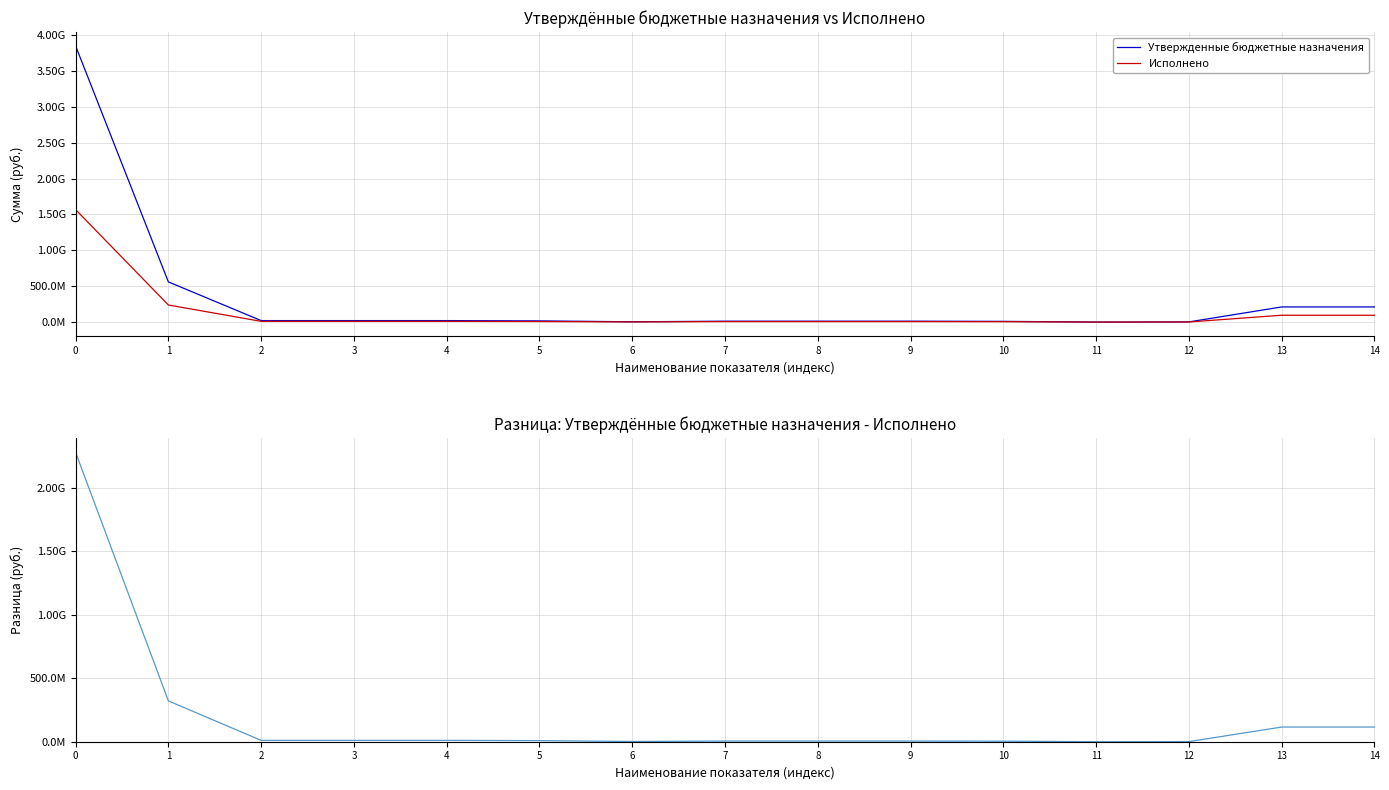

Reading right to left, list all the values displayed in this chart.

Утвержденные бюджетные назначения: 210951247.5	210951247.5	2386829.2	170700.0	9876713.8	12434243.0	12434243.0	12434243.0	3955170.8	16707105.2	20662276.0	20662276.0	20662276.0	559785321.5	3847692608.8
Исполнено: 95241776.3	95241776.3	1507630.3	30900.0	5513998.7	7052529.0	7052529.0	7052529.0	2196001.0	7919728.8	10115729.9	10115729.9	10115729.9	237985045.7	1566942605.7
Разница (назначено - исполнено): 115709471.1	115709471.1	879198.9	139800.0	4362715.1	5381714.0	5381714.0	5381714.0	1759169.8	8787376.4	10546546.1	10546546.1	10546546.1	321800275.9	2280750003.0